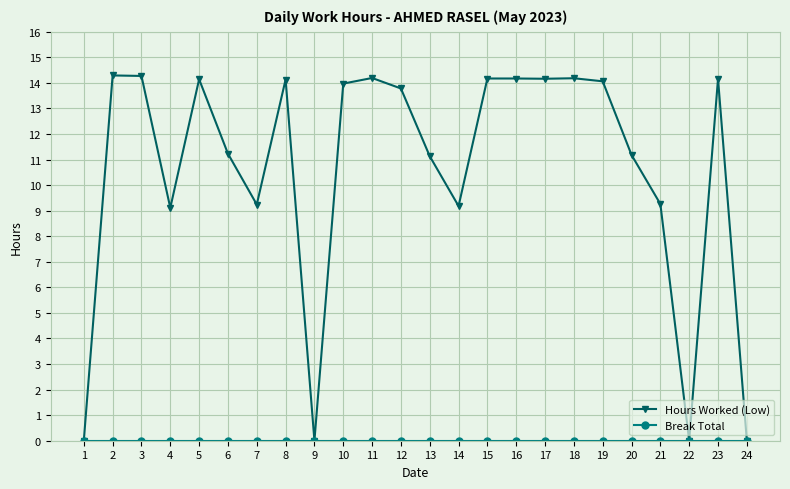

Between 4 and 13, which series saw the biggest shift?

Hours Worked (Low)